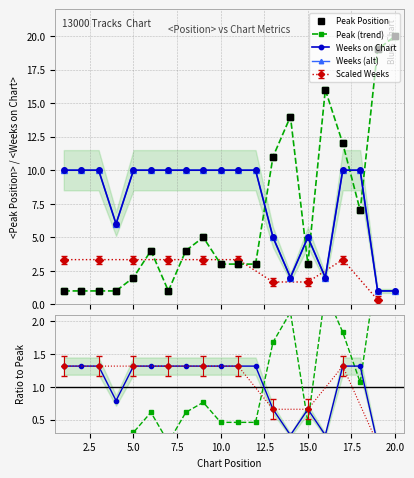

Reading left to right, list all the values displayed in this chart.

Peak Position: 1.0	1.0	1.0	1.0	2.0	4.0	1.0	4.0	5.0	3.0	3.0	3.0	11.0	14.0	3.0	16.0	12.0	7.0	19.0	20.0
Peak (trend): 1.0	1.0	1.0	1.0	2.0	4.0	1.0	4.0	5.0	3.0	3.0	3.0	11.0	14.0	3.0	16.0	12.0	7.0	19.0	20.0
Weeks on Chart: 10.0	10.0	10.0	6.0	10.0	10.0	10.0	10.0	10.0	10.0	10.0	10.0	5.0	2.0	5.0	2.0	10.0	10.0	1.0	1.0
Weeks (alt): 10.0	10.0	10.0	6.0	10.0	10.0	10.0	10.0	10.0	10.0	10.0	10.0	5.0	2.0	5.0	2.0	10.0	10.0	1.0	1.0
Peak ratio: 0.2	0.2	0.2	0.2	0.3	0.6	0.2	0.6	0.8	0.5	0.5	0.5	1.7	2.1	0.5	2.4	1.8	1.1	2.9	3.1
Weeks ratio: 1.3	1.3	1.3	0.8	1.3	1.3	1.3	1.3	1.3	1.3	1.3	1.3	0.7	0.3	0.7	0.3	1.3	1.3	0.1	0.1